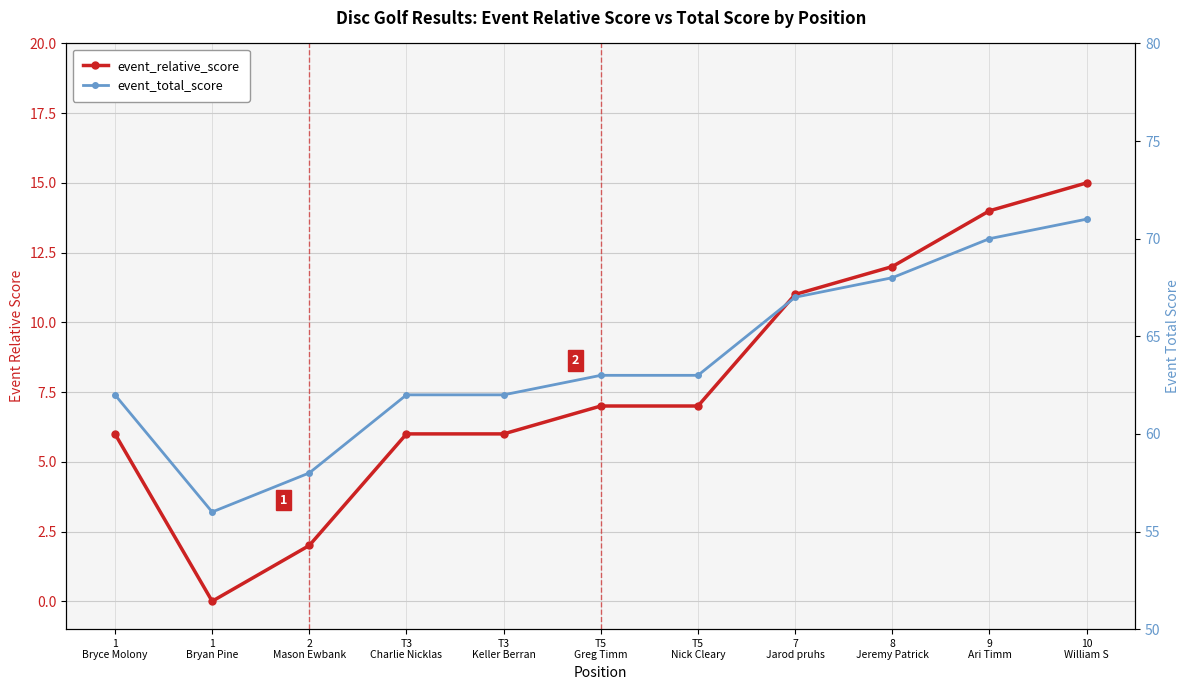

At T5
Nick Cleary, list the series in order from smallest to largest.

event_relative_score, event_total_score